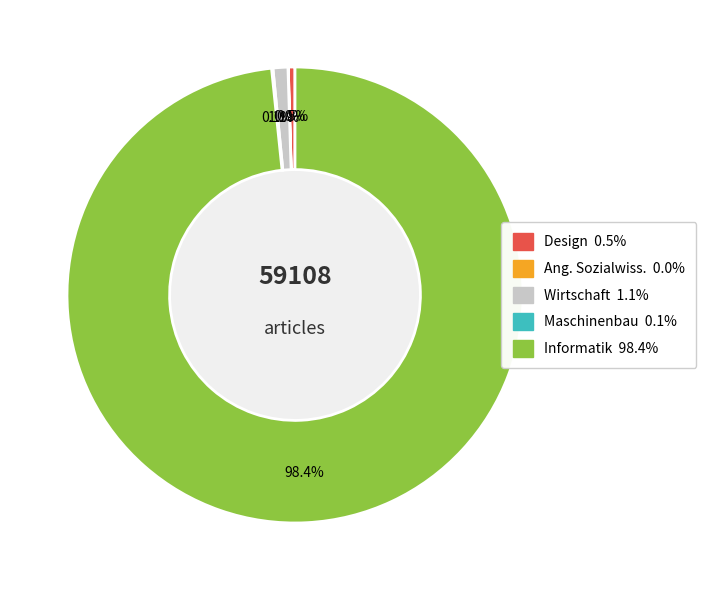

Is there any slice that represents more than half of the pie?

Yes